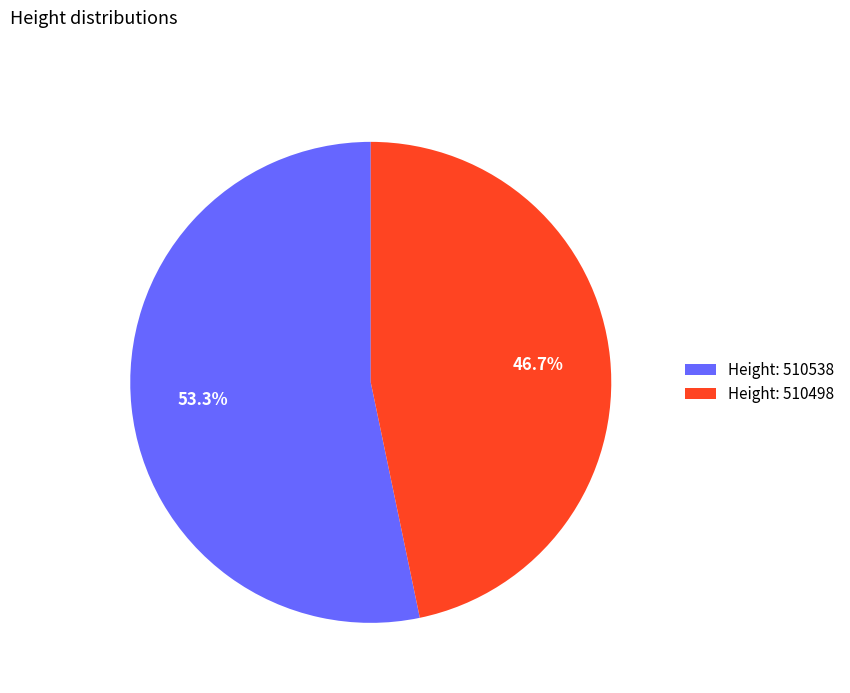

Which slice is the smallest?

Height: 510498